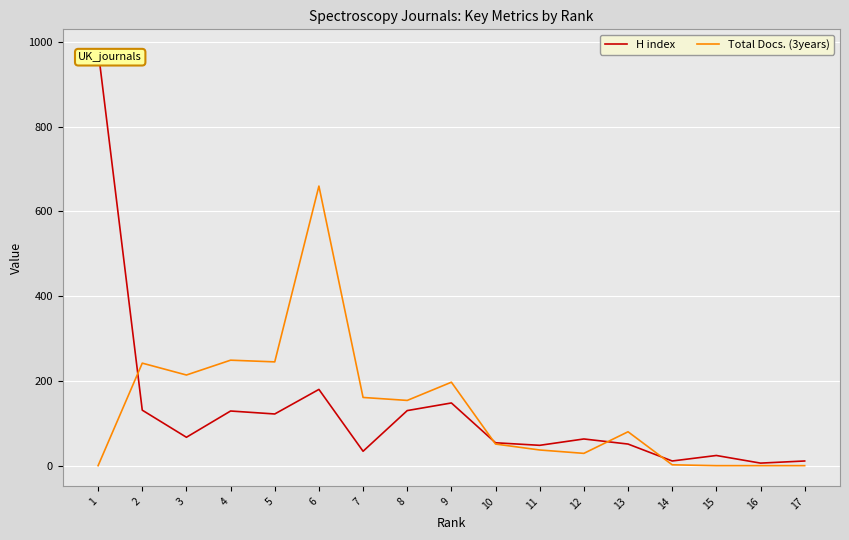

The value of Total Docs. (3years) at 13 is 80. True or false?

True